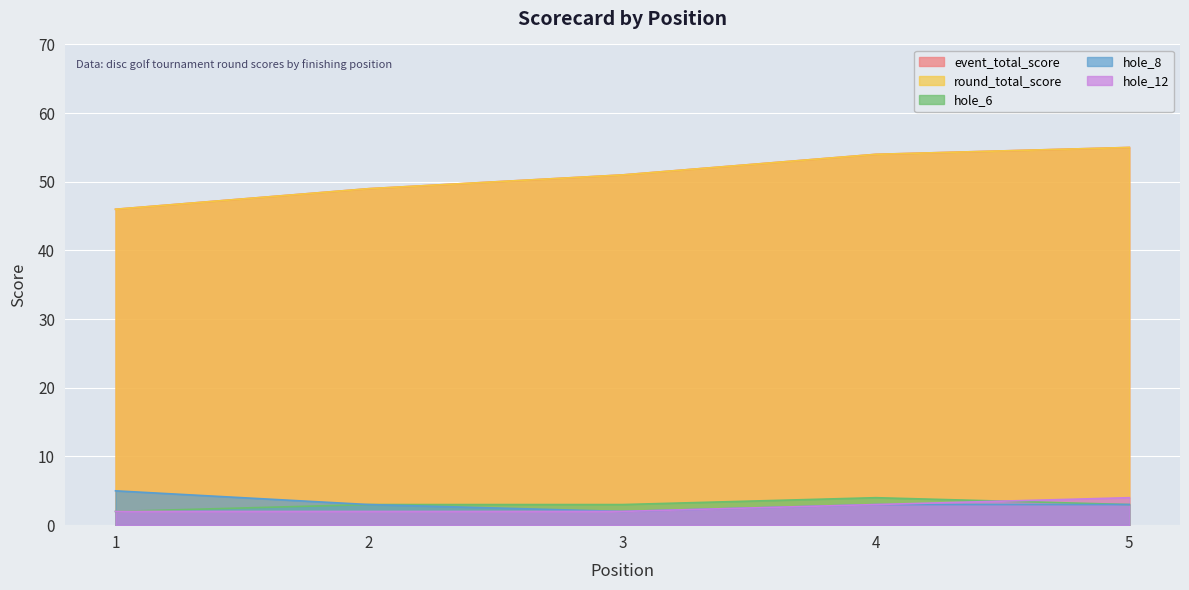

What is the value of the hole_12 point at the 2nd from the left?

2